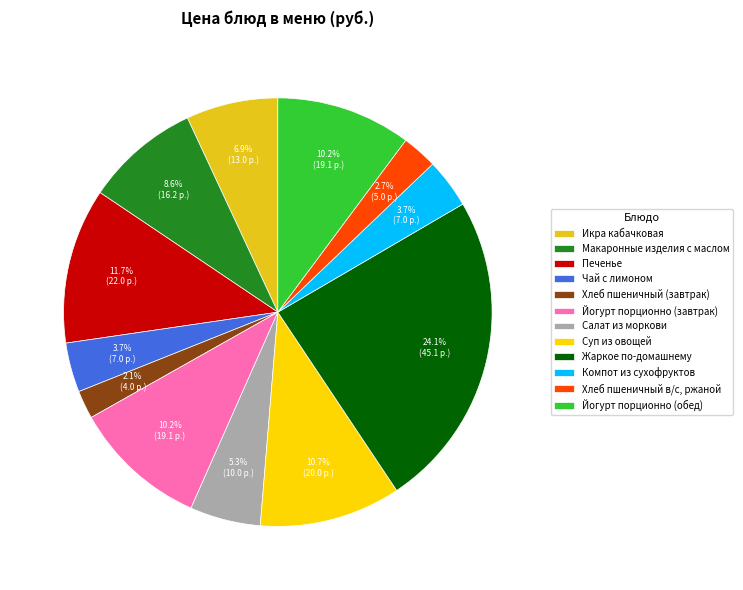

To the nearest percent, what percentage of the pie is Икра кабачковая?

7%